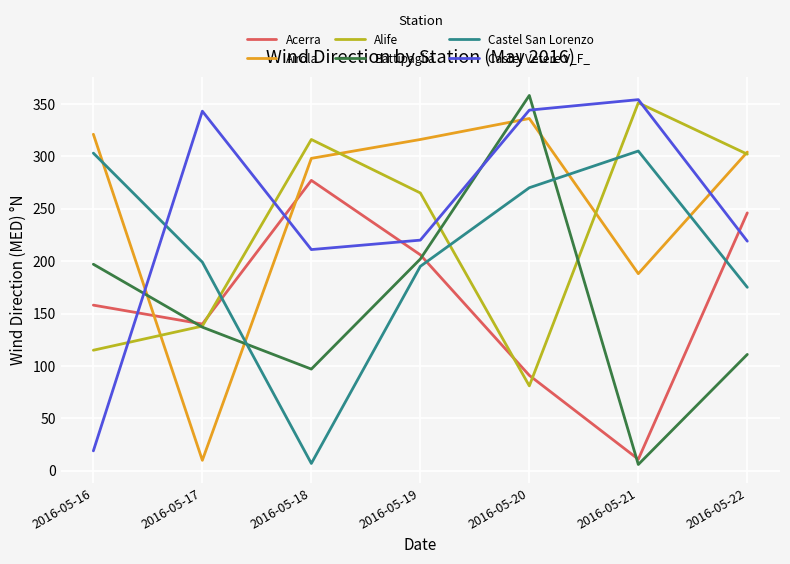

Which series has the widest spread of values?

Battipaglia